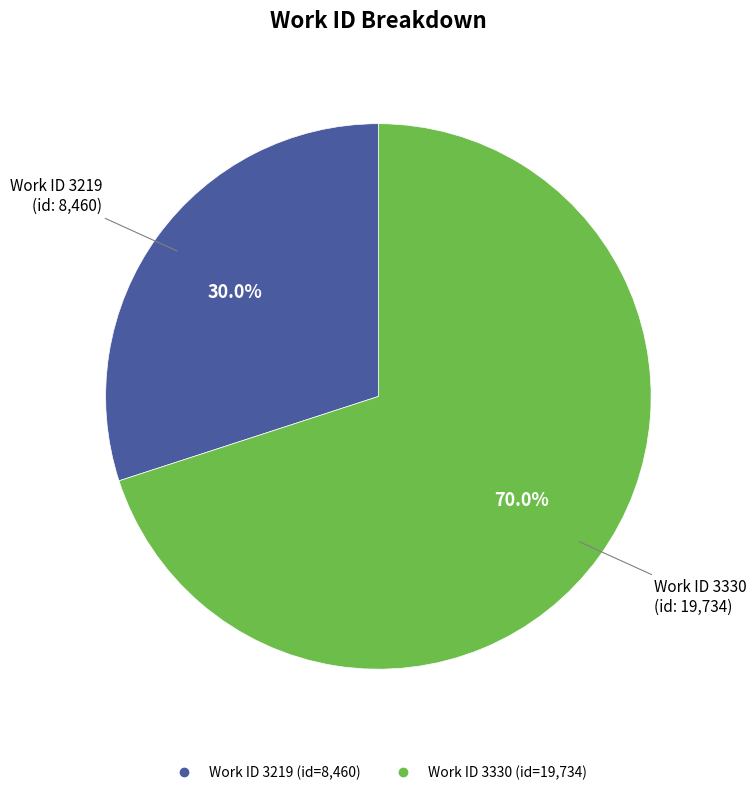

Is there a majority slice in this chart?

Yes